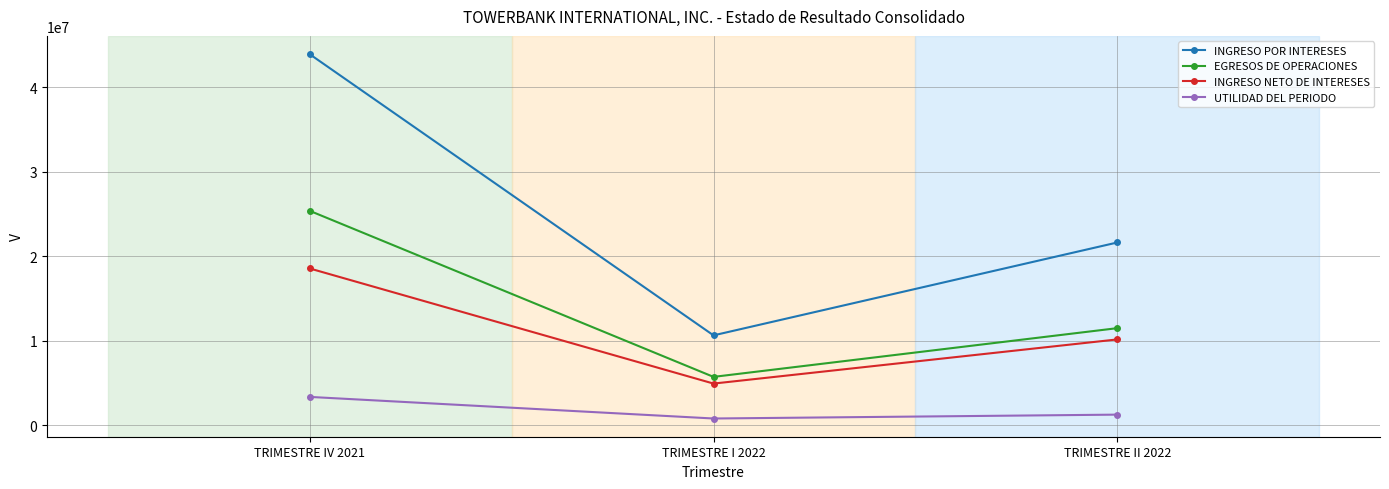

At TRIMESTRE IV 2021, list the series in order from largest to smallest.

INGRESO POR INTERESES, EGRESOS DE OPERACIONES, INGRESO NETO DE INTERESES, UTILIDAD DEL PERIODO